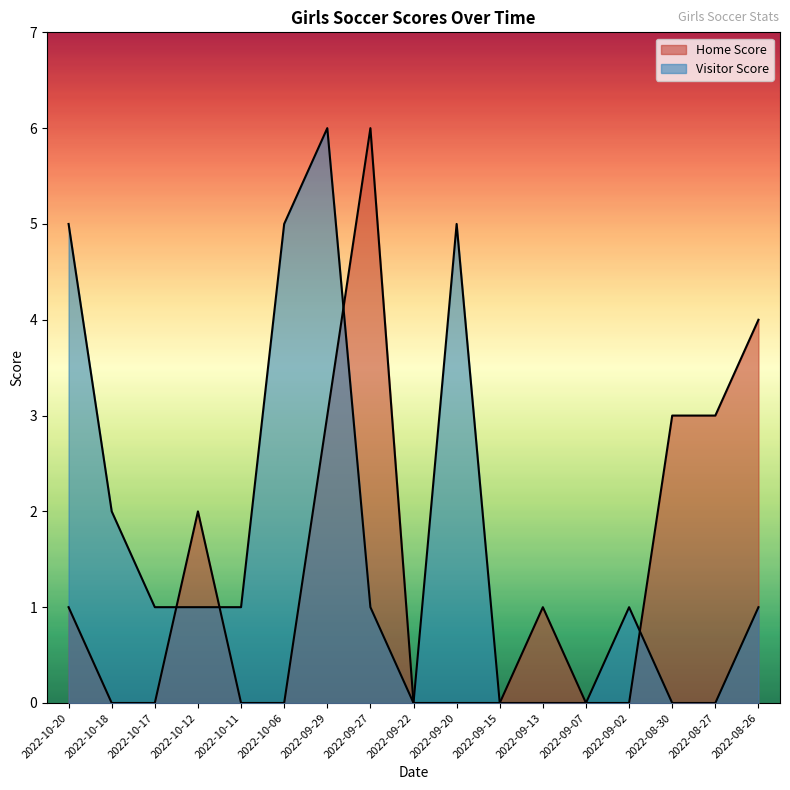

Which category has the highest value across all series?

2022-09-27